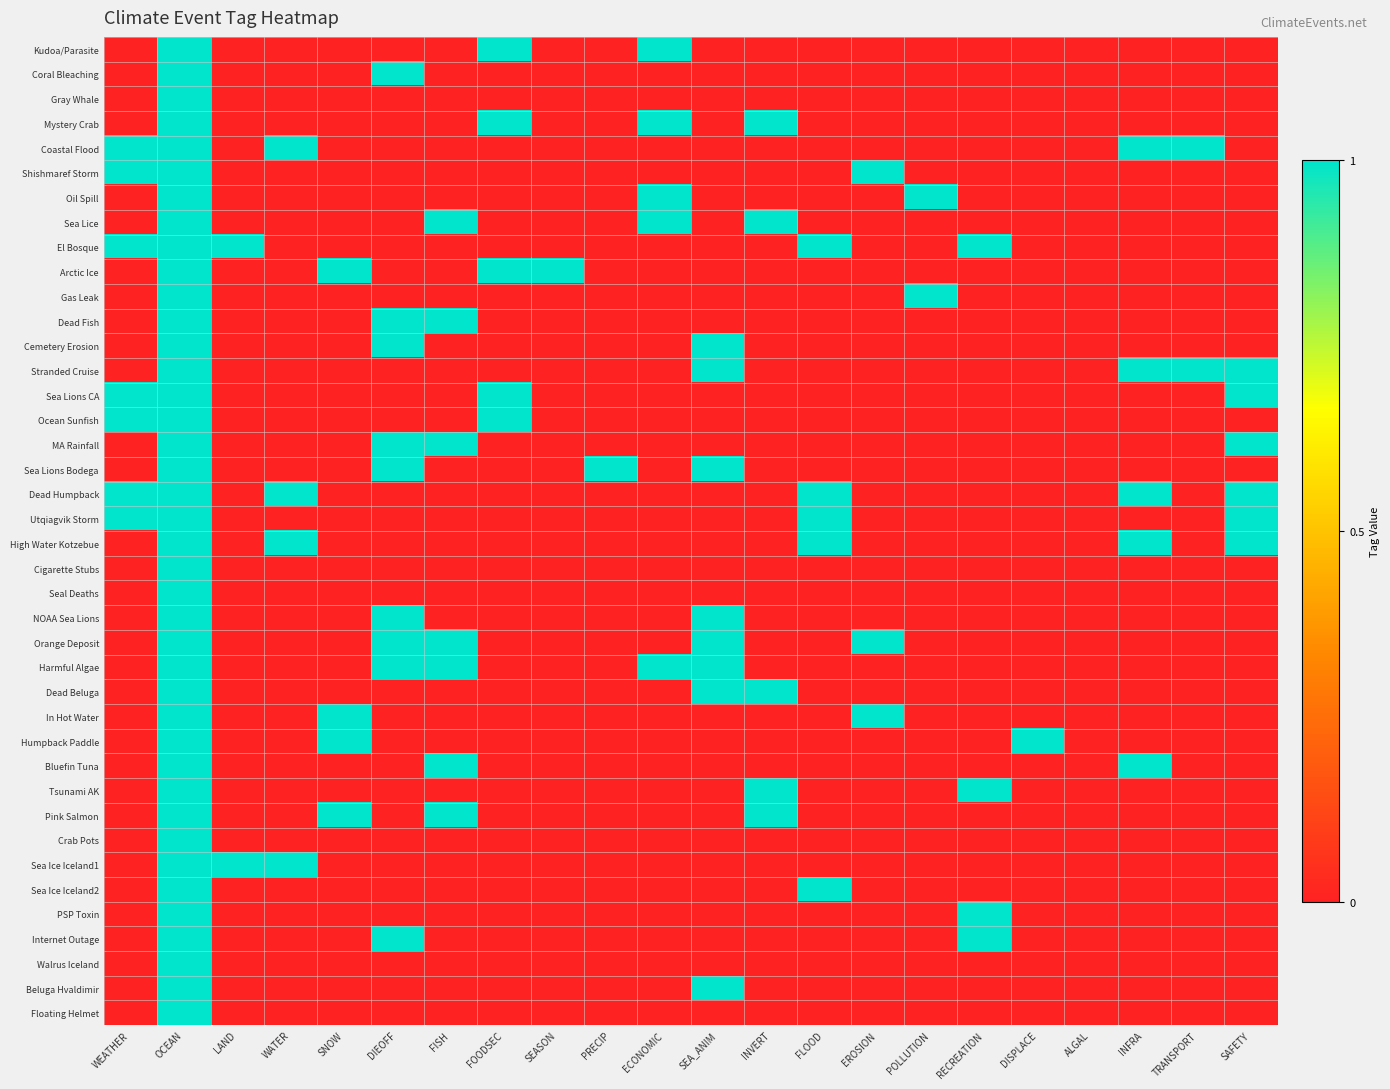

Rank the series by their maximum value, from lowest to highest.

Kudoa/Parasite, Coral Bleaching, Gray Whale, Mystery Crab, Coastal Flood, Shishmaref Storm, Oil Spill, Sea Lice, El Bosque, Arctic Ice, Gas Leak, Dead Fish, Cemetery Erosion, Stranded Cruise, Sea Lions CA, Ocean Sunfish, MA Rainfall, Sea Lions Bodega, Dead Humpback, Utqiagvik Storm, High Water Kotzebue, Cigarette Stubs, Seal Deaths, NOAA Sea Lions, Orange Deposit, Harmful Algae, Dead Beluga, In Hot Water, Humpback Paddle, Bluefin Tuna, Tsunami AK, Pink Salmon, Crab Pots, Sea Ice Iceland1, Sea Ice Iceland2, PSP Toxin, Internet Outage, Walrus Iceland, Beluga Hvaldimir, Floating Helmet